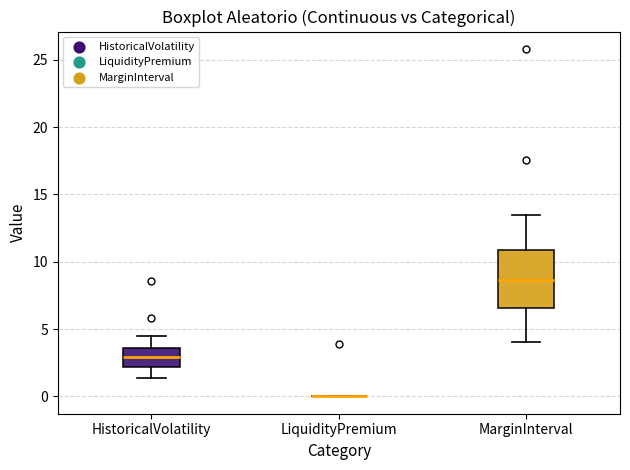

Where is the upper edge of the box for HistoricalVolatility on the y-axis? The values are not printed on the chart, so give them approximately, as read against the axis.

3.5